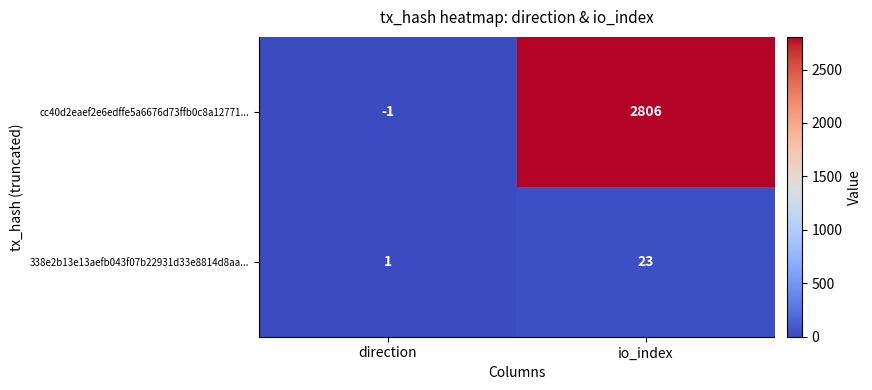

What is the difference between the 338e2b13e13aefb043f07b22931d33e8814d8aa... values at direction and io_index?

22